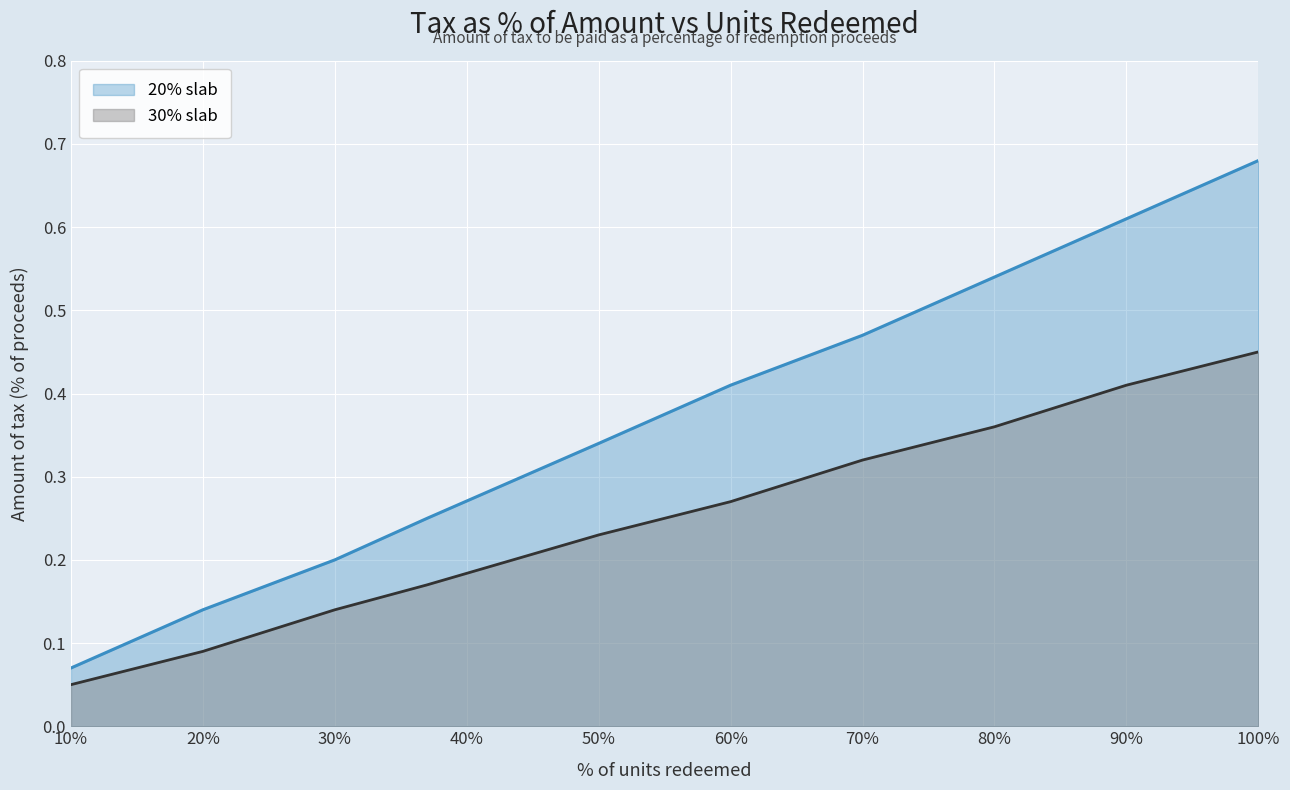

Which series has the widest spread of values?

20% slab